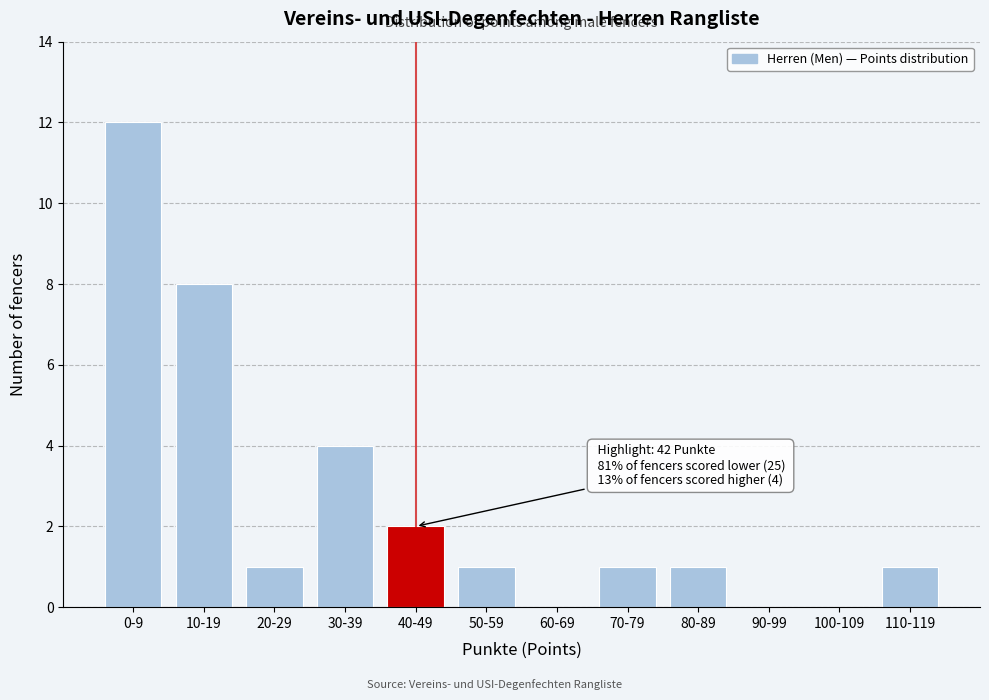

Reading right to left, list all the values displayed in this chart.

110-119=1	100-109=0	90-99=0	80-89=1	70-79=1	60-69=0	50-59=1	40-49=2	30-39=4	20-29=1	10-19=8	0-9=12